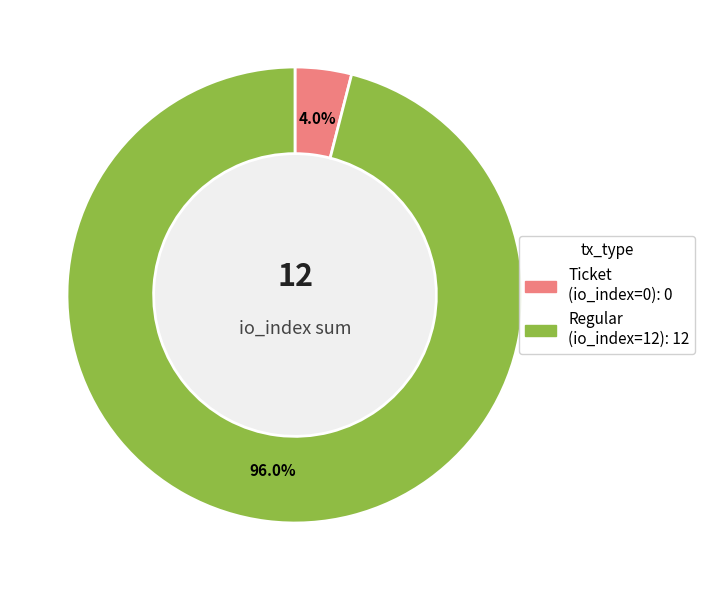

Is there a majority slice in this chart?

Yes